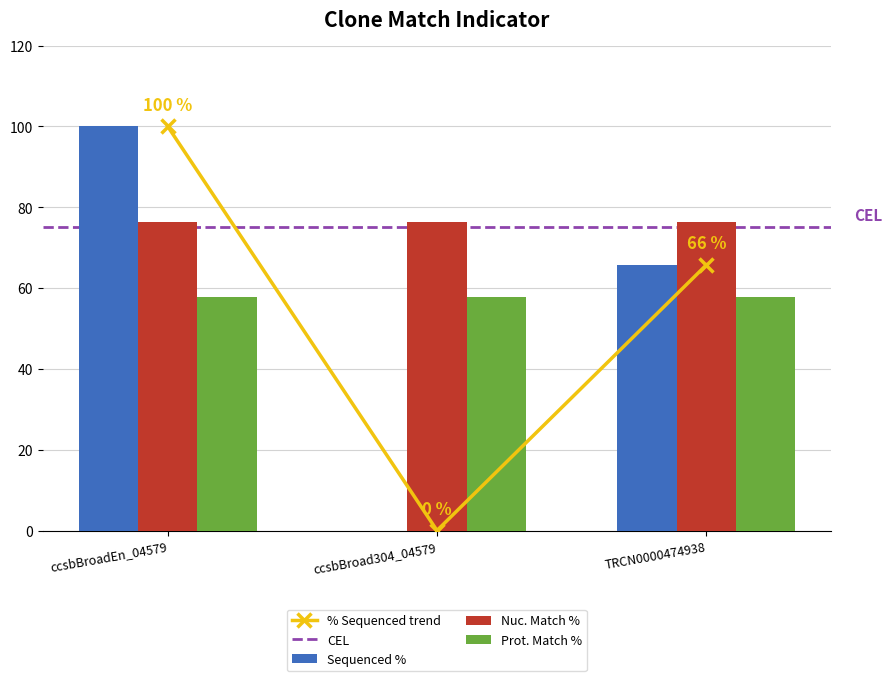

Between ccsbBroadEn_04579 and ccsbBroad304_04579, which series saw the biggest shift?

Sequenced %